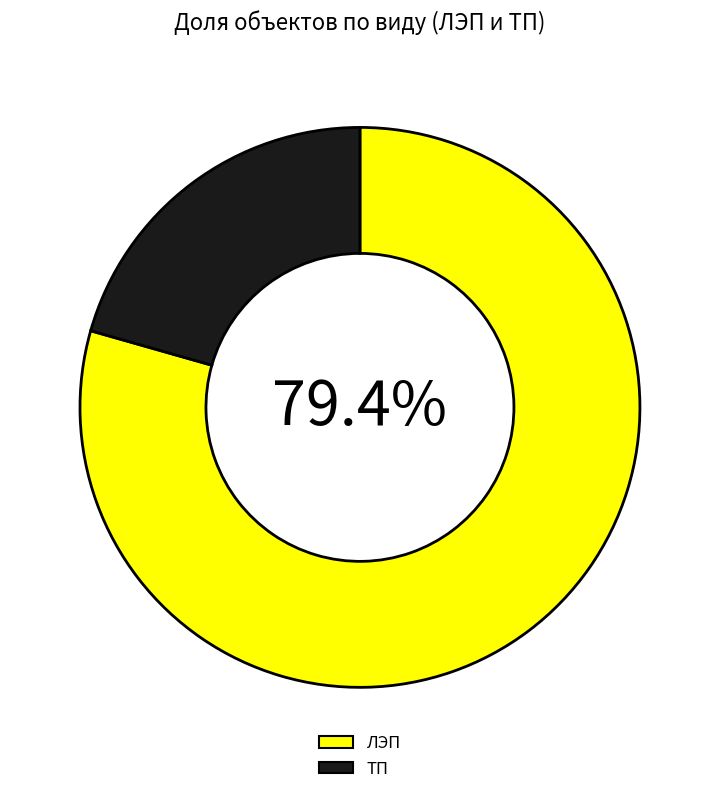

The ТП slice represents 6% of the pie. True or false?

False